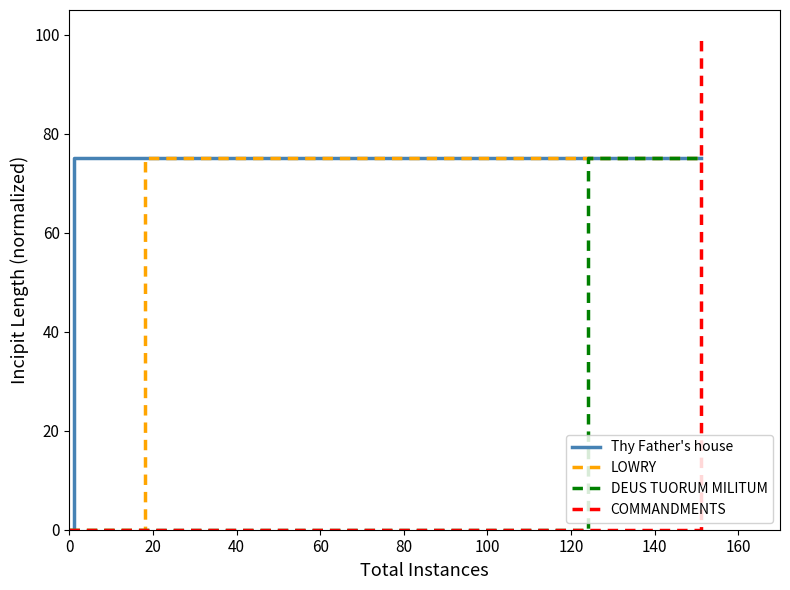

What is the maximum value shown in the chart?

100